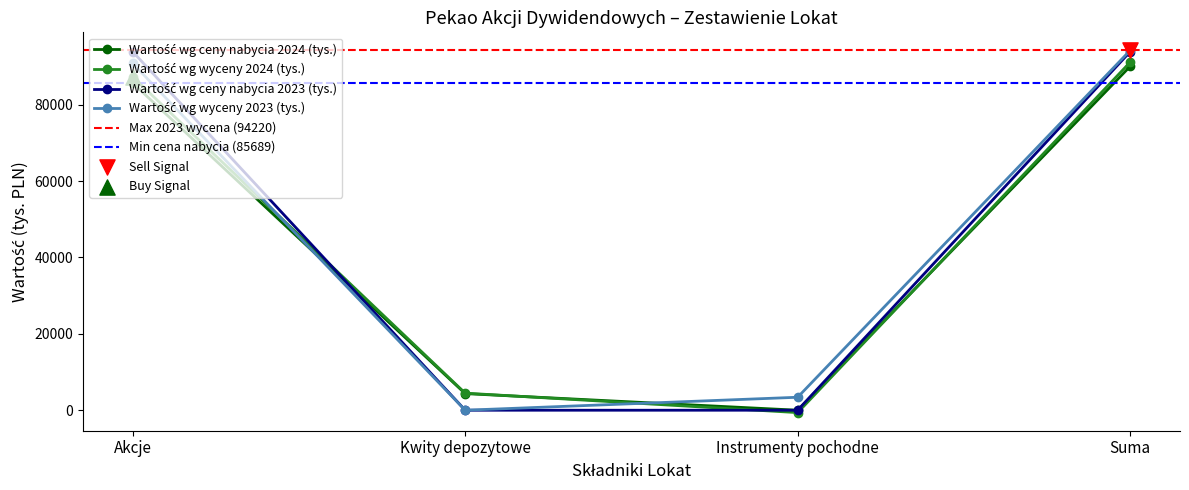

Which series has the largest Y range (max minus min)?

Wartość wg wyceny 2023 (tys.)